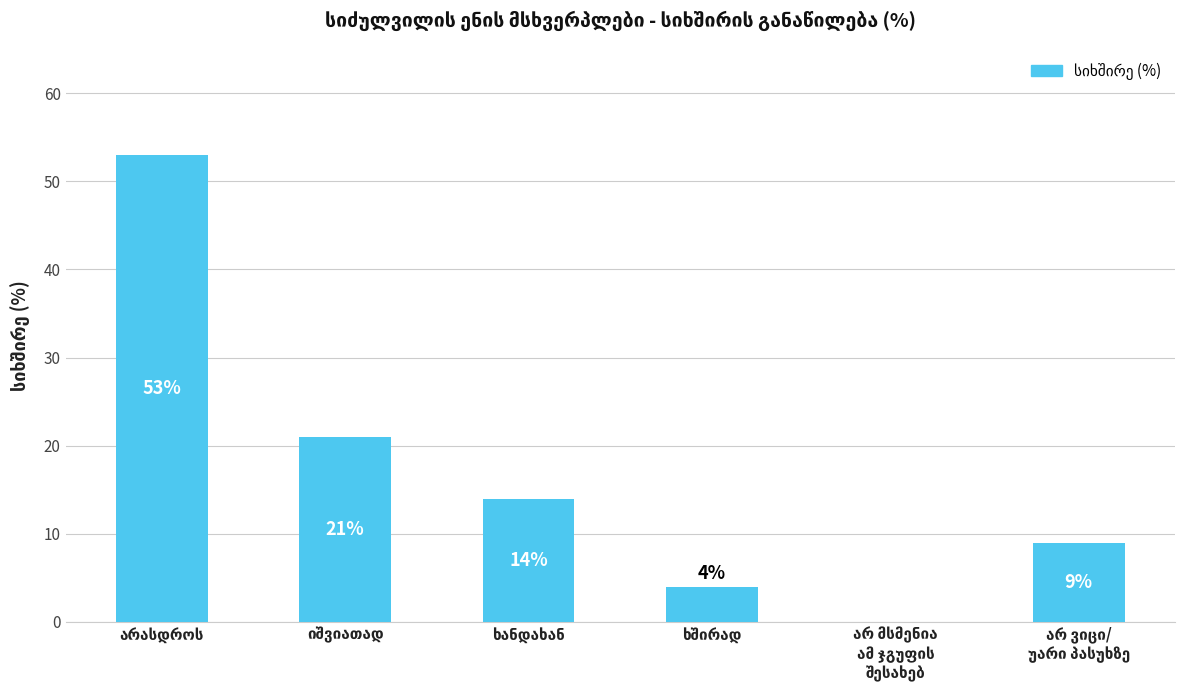

Count the number of categories in the chart.

6